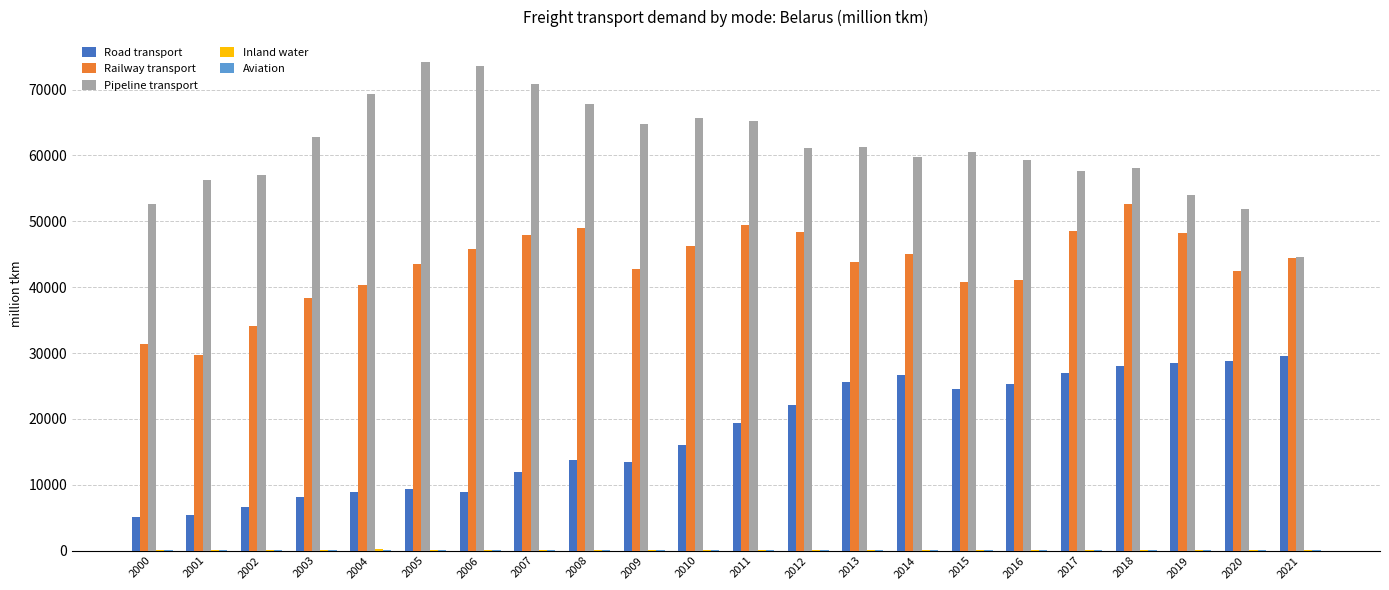

What is the greatest value displayed?

74260.6